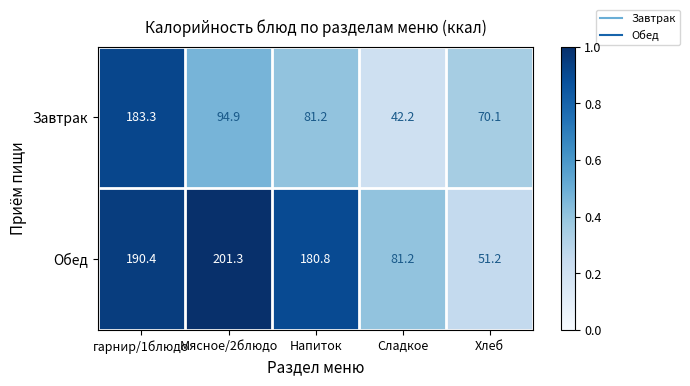

Count the number of categories in the chart.

5